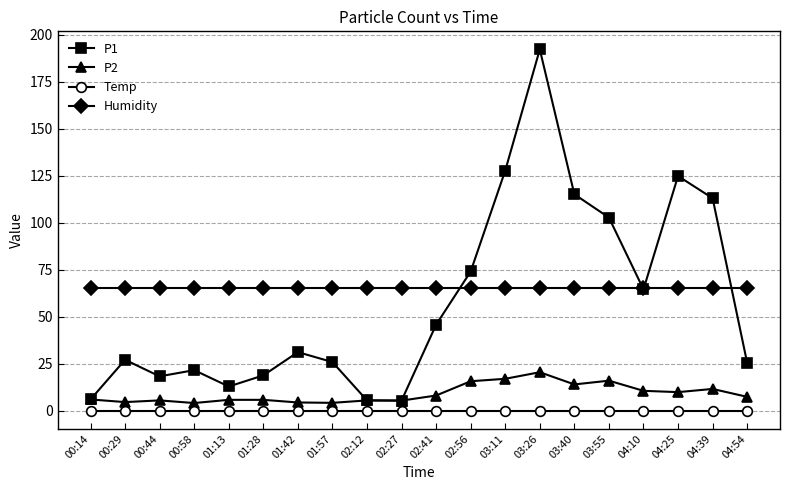

Which series has the widest spread of values?

P1